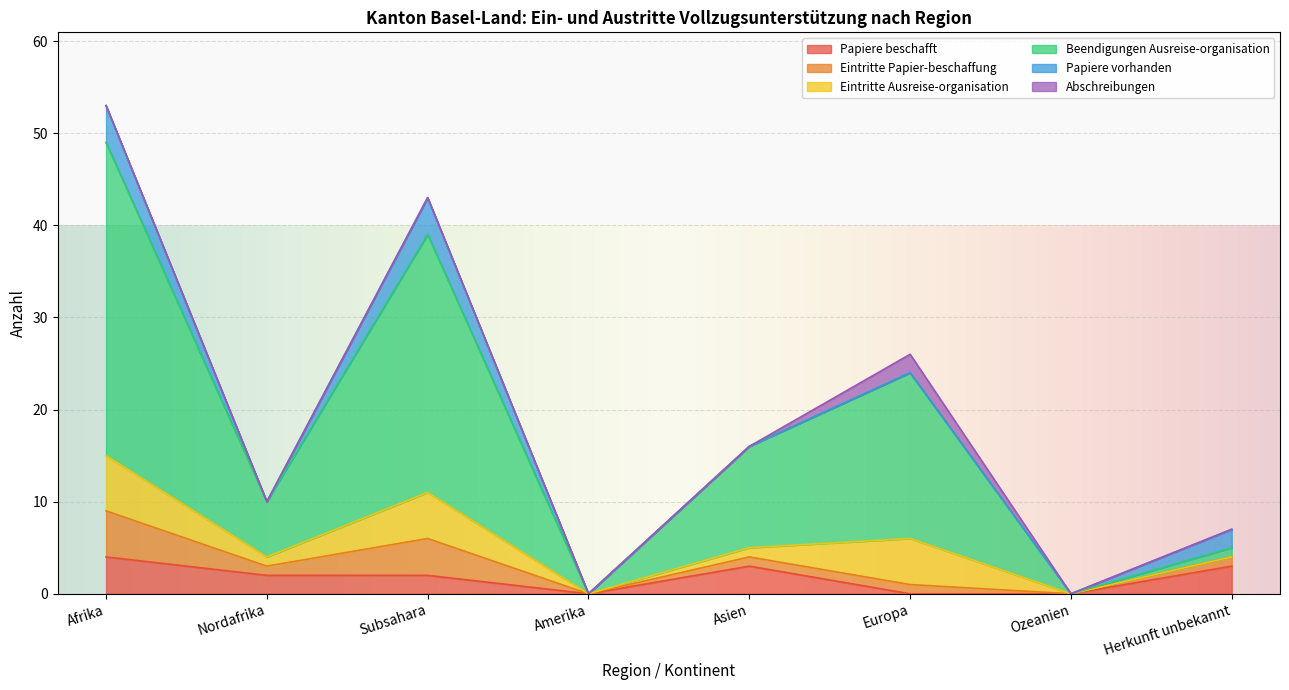

True or false: Eintritte Ausreise-organisation has a value of -3 at Ozeanien.

False